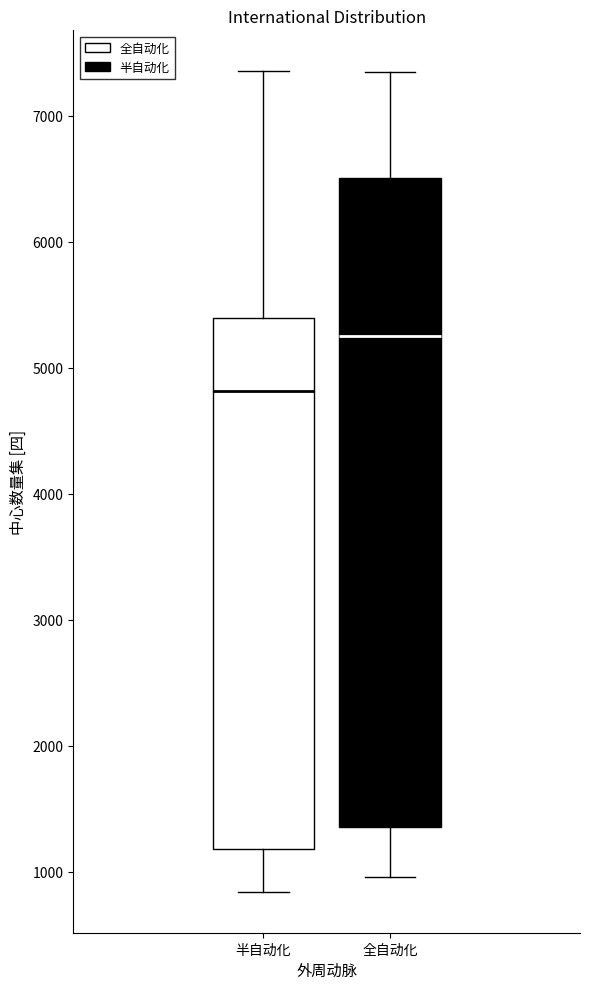

Where does the median line of the box for 半自动化 sit on the y-axis? The values are not printed on the chart, so give them approximately, as read against the axis.

4800